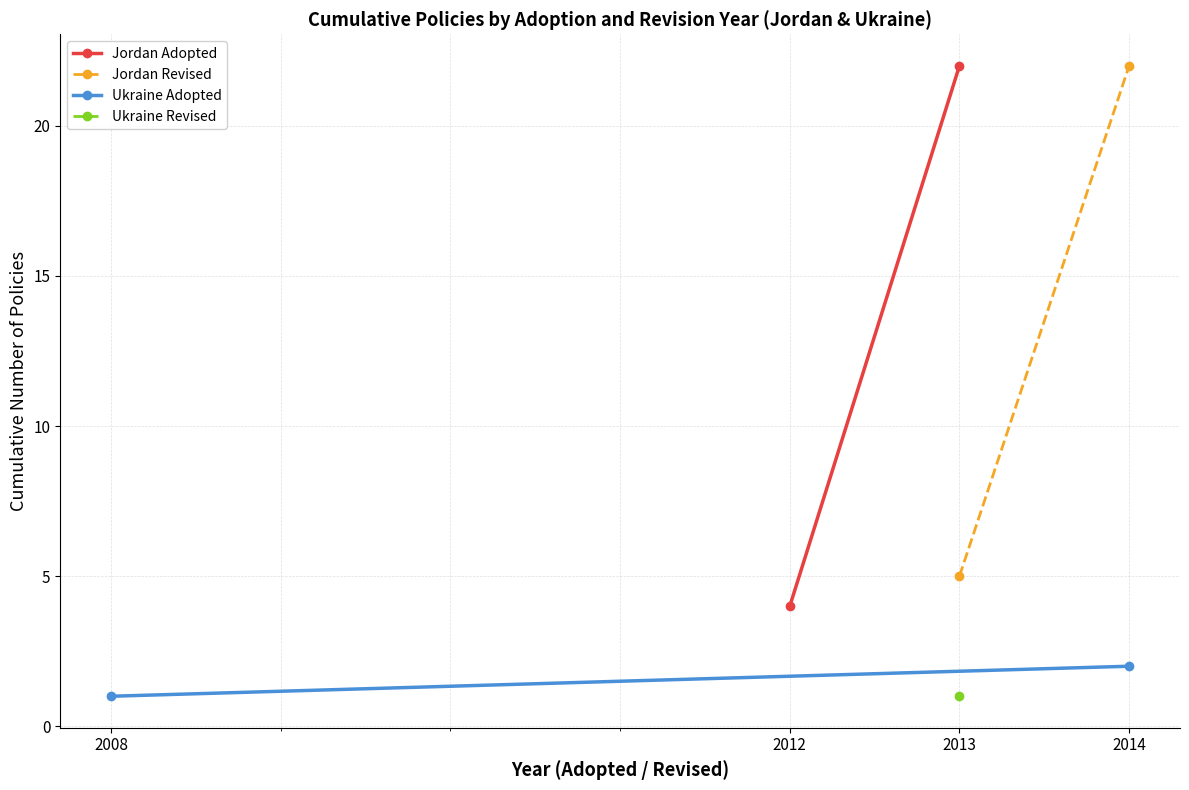

Which series has the largest range (max minus min)?

Jordan Adopted